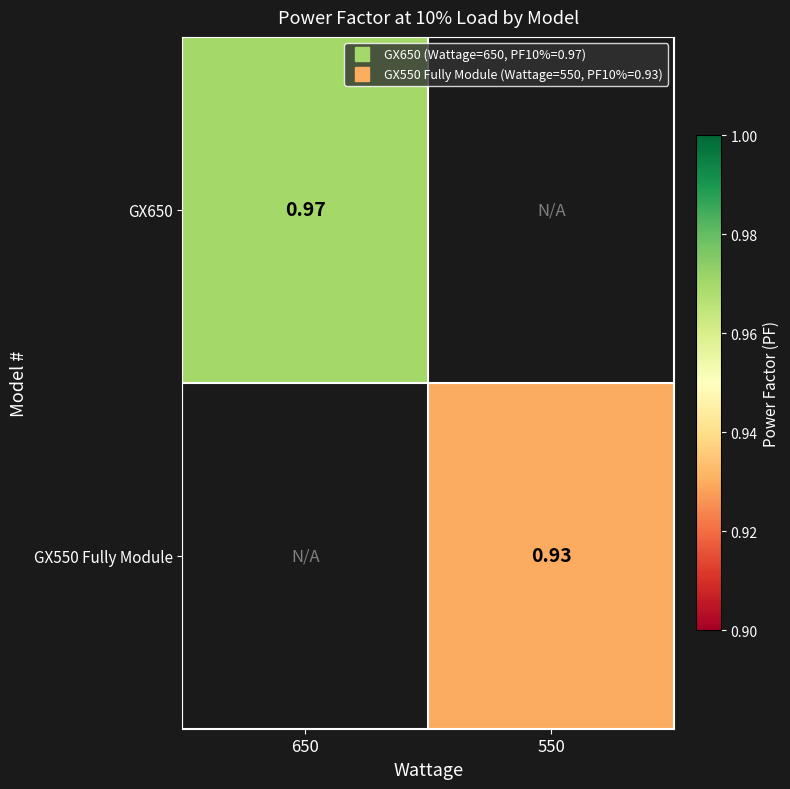

The value of GX550 Fully Module at 550 is 0.9. True or false?

True